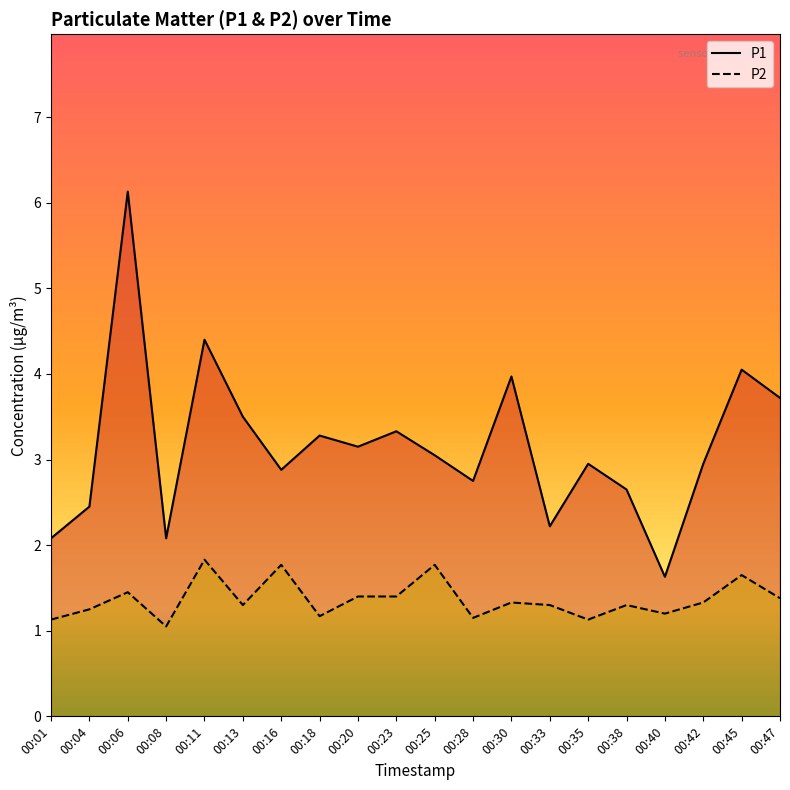

Is the value of P2 at 00:38 greater than the value of P1 at 00:33?

No